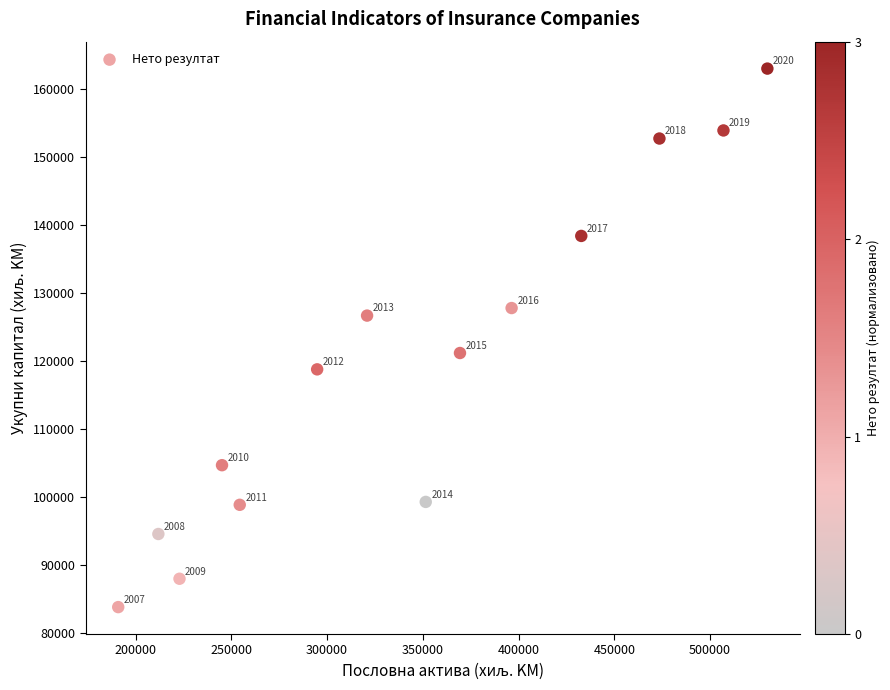

What Y value in the scatter plot is closest to 123402?

121170